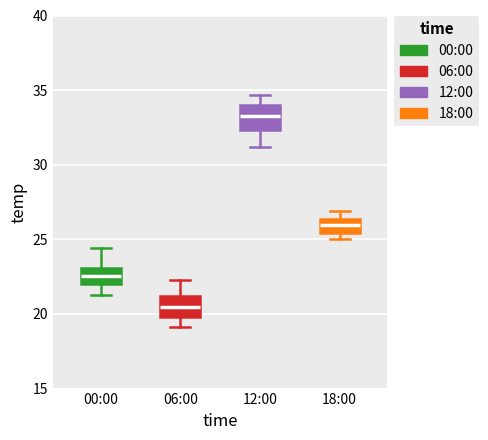

Where is the upper edge of the box for 00:00 on the y-axis? The values are not printed on the chart, so give them approximately, as read against the axis.

23.0